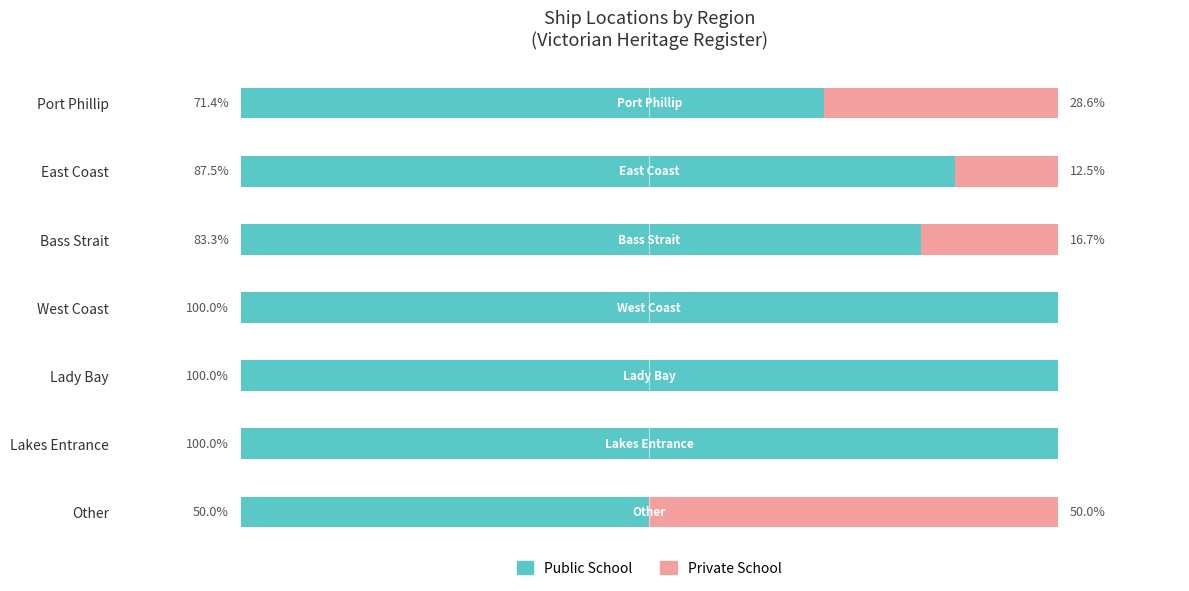

What are all the series names shown in the legend?

Public School, Private School